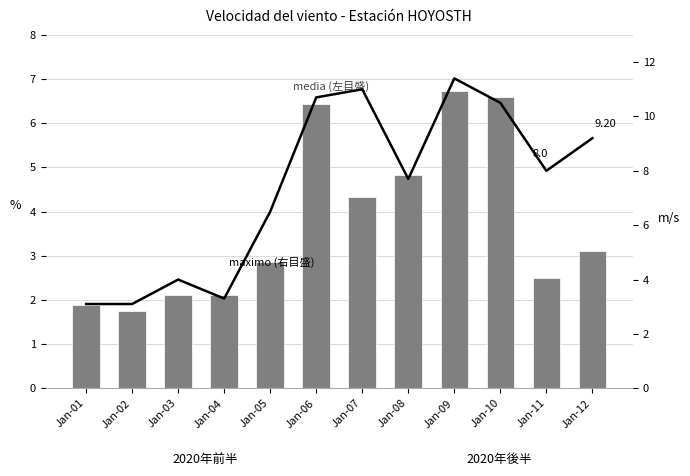

What is the minimum value shown in the chart?

1.7